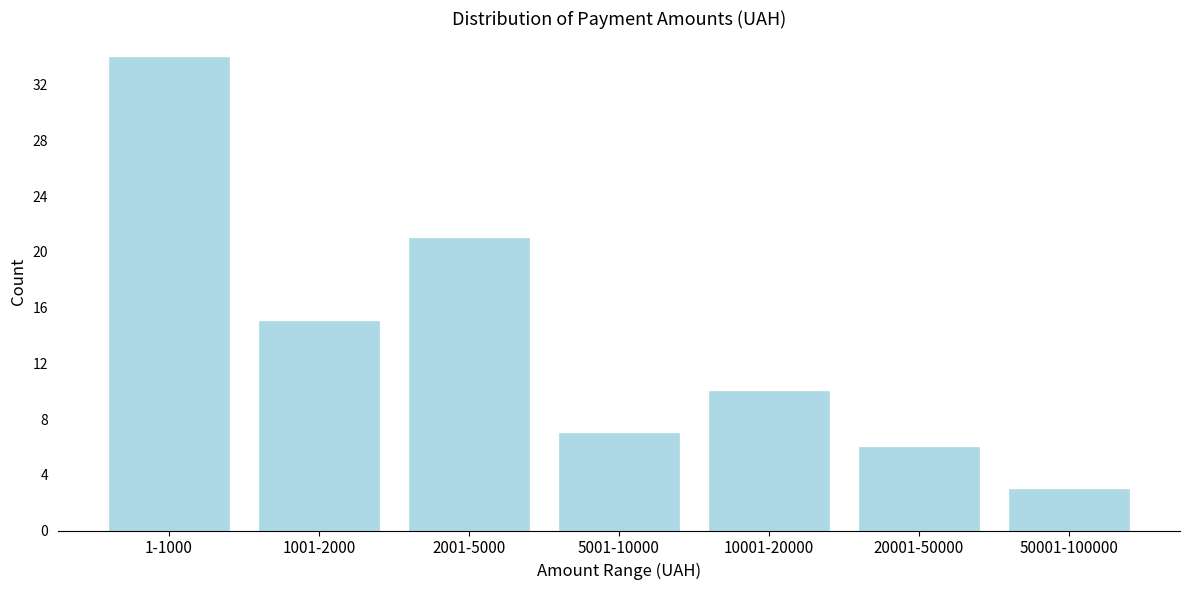

Reading left to right, list all the values displayed in this chart.

1-1000=34	1001-2000=15	2001-5000=21	5001-10000=7	10001-20000=10	20001-50000=6	50001-100000=3